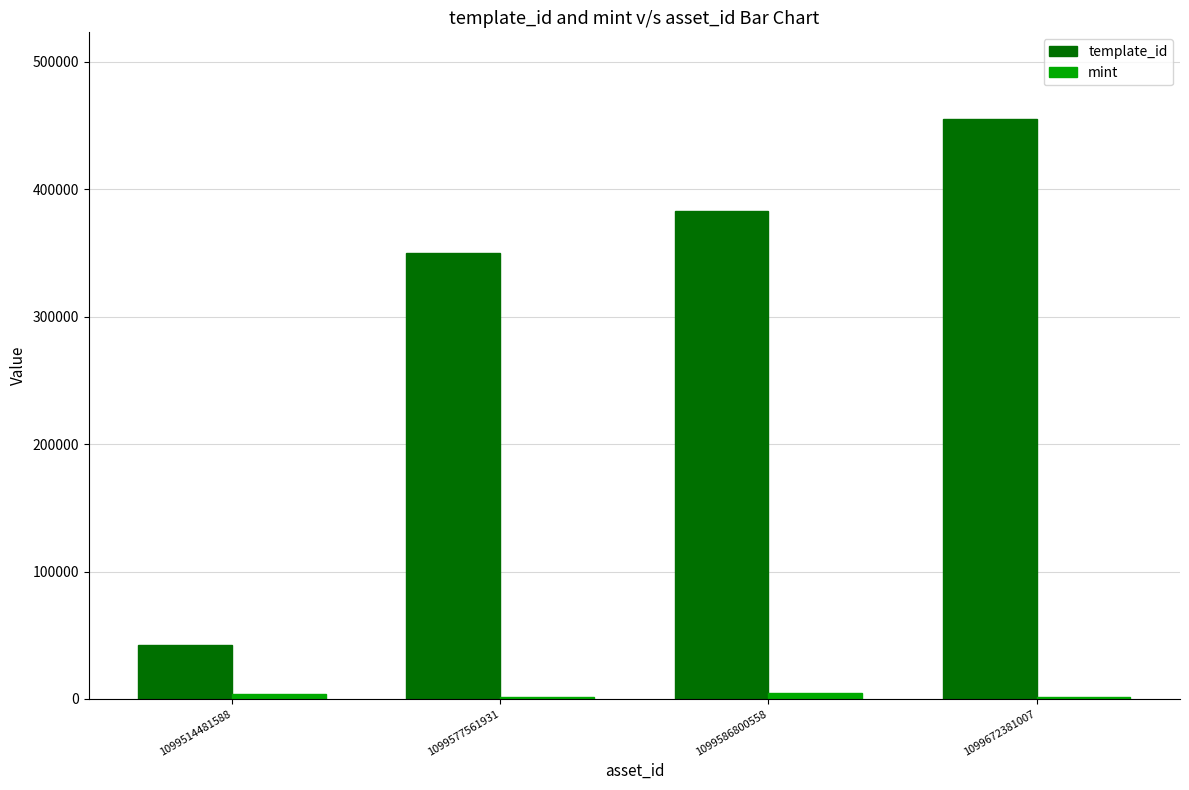

The template_id series shows 798657 at 1099672381007. True or false?

False